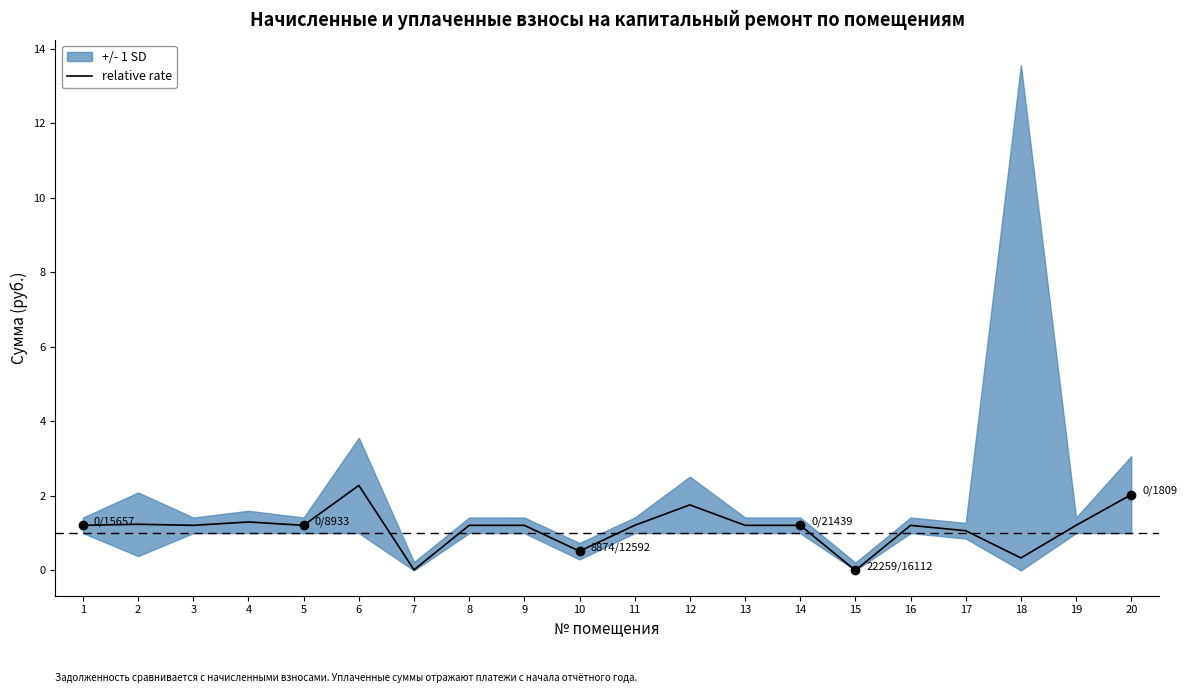

How many values are above zero?

19